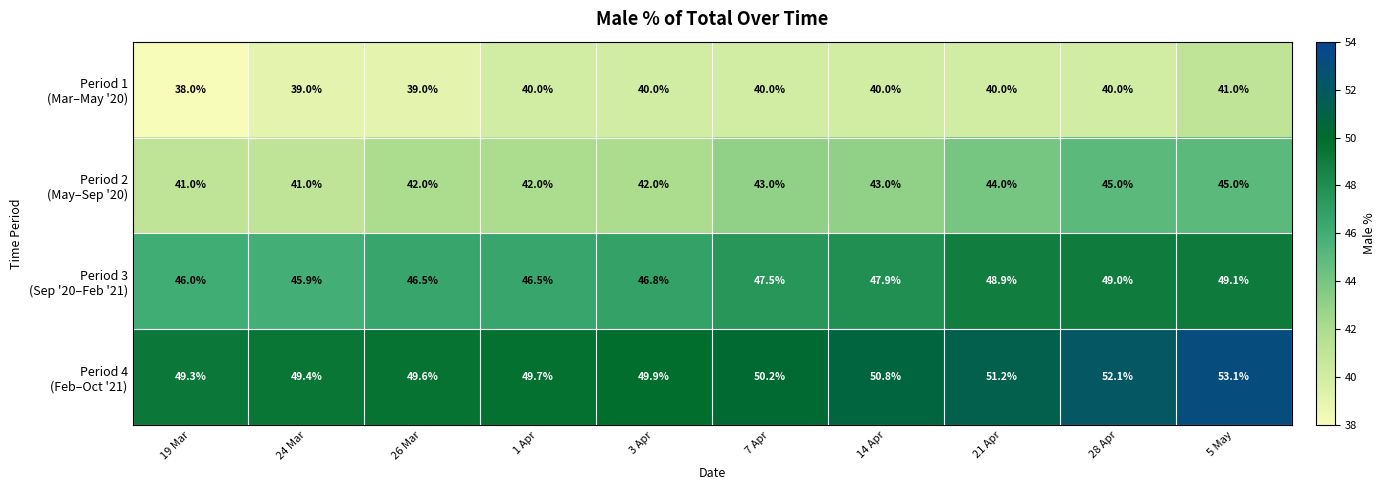

What is the total value across all series at 28 Apr?

186.1